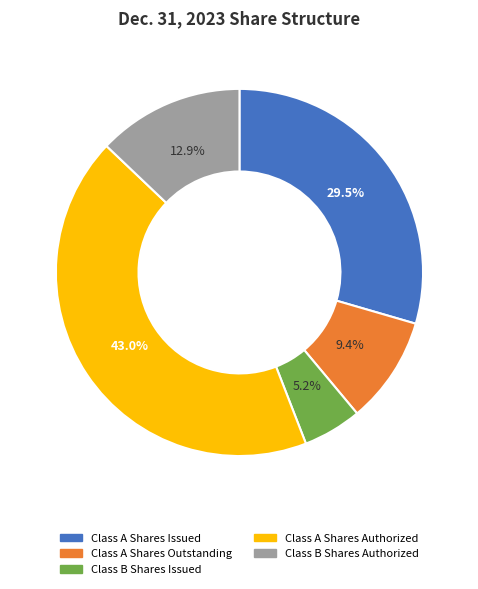

Is the sum of Class B Shares Issued and Class A Shares Issued greater than half?

No